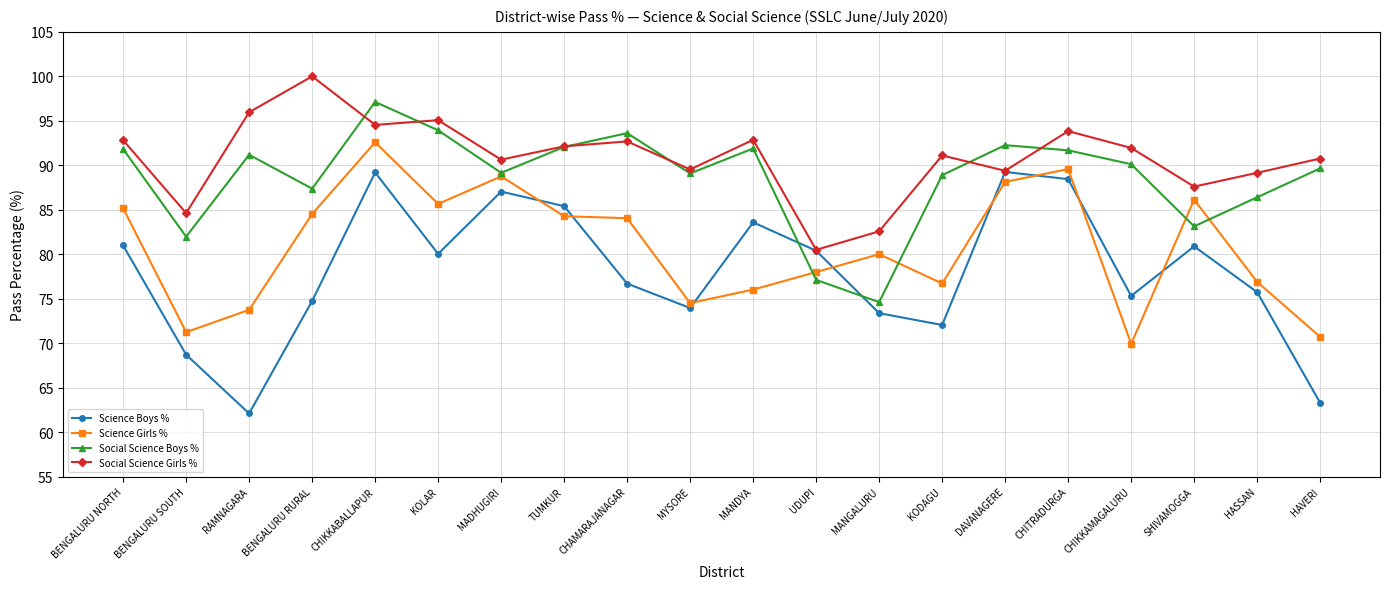

How many lines are shown in the chart?

4